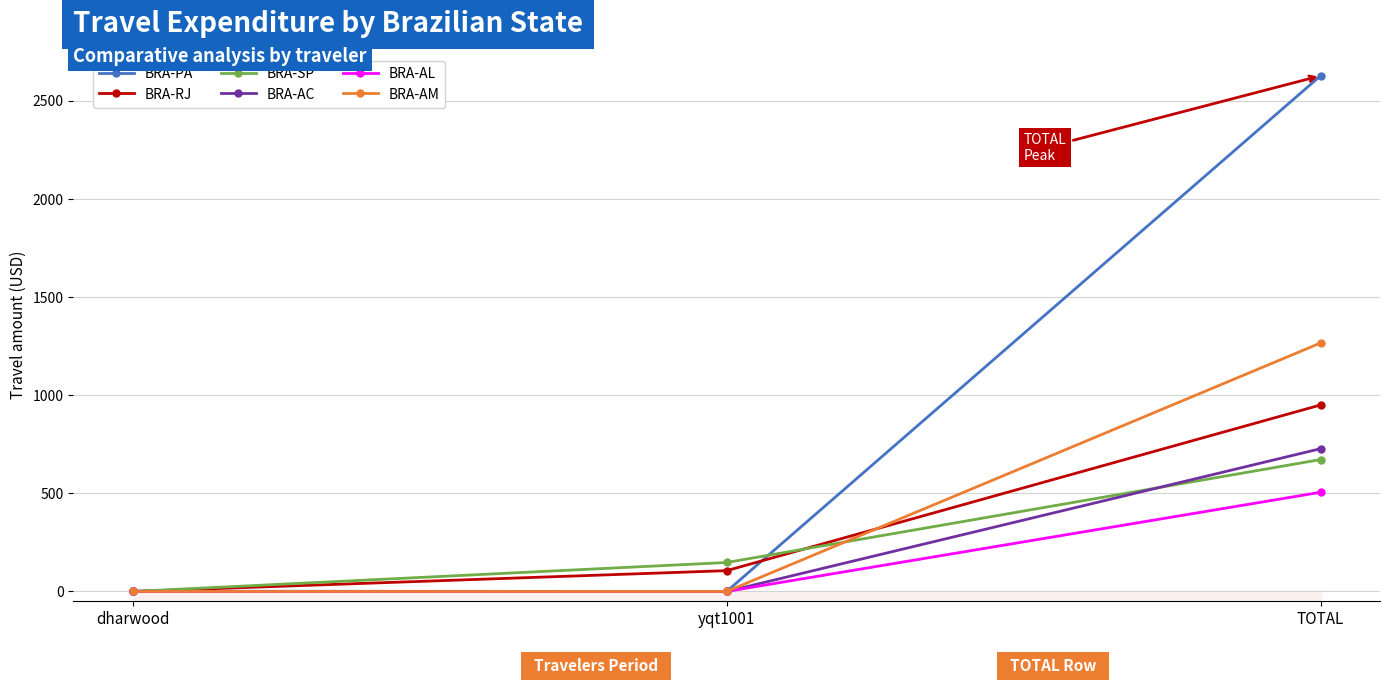

What is the label of the 2nd point from the left?

yqt1001